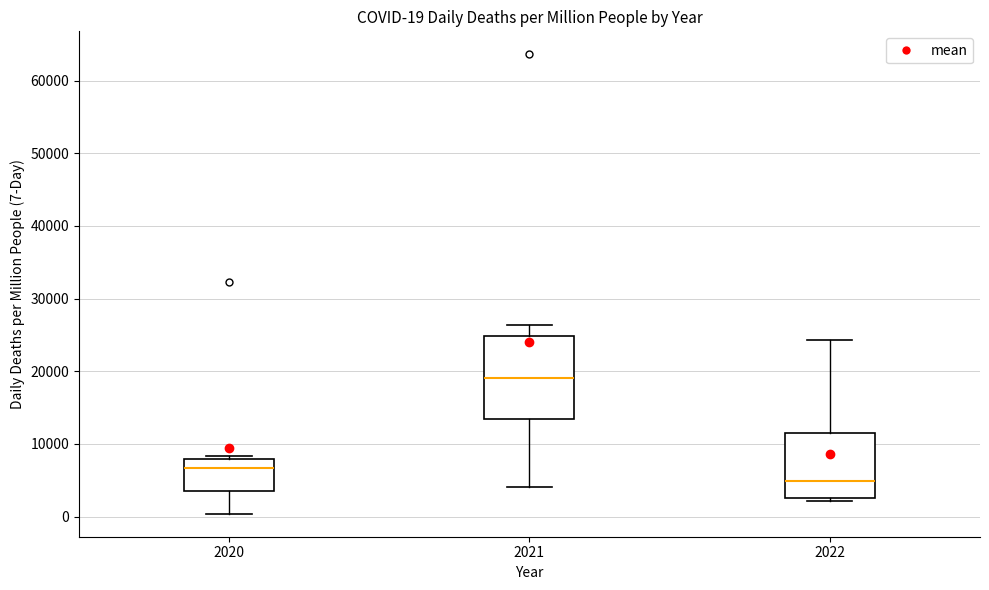

Which box's median line is the lowest?

2022